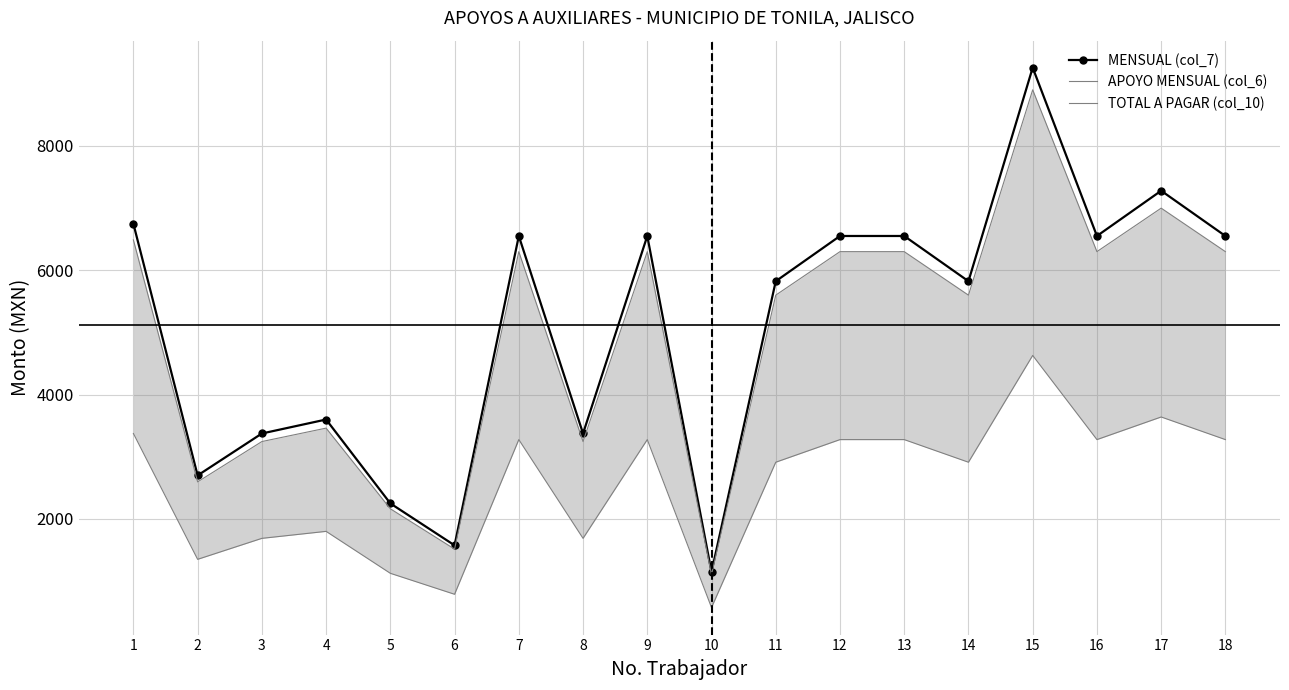

Which has a higher value, 16 or 10?

16